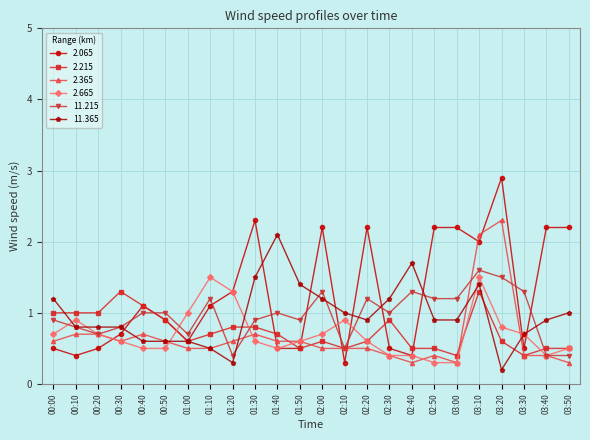

True or false: 11.365 has more than 1 interior local peaks.

True